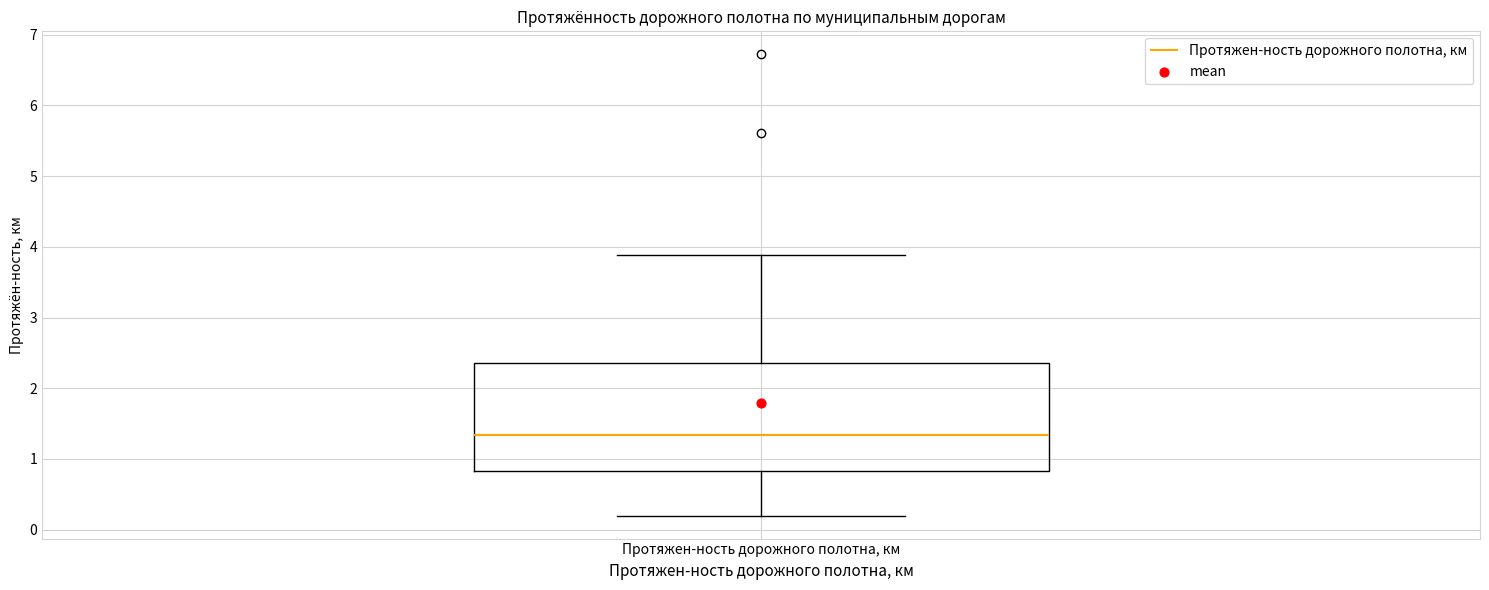

Where does the lower whisker of the box for Протяжен-ность дорожного полотна, км end on the y-axis? The values are not printed on the chart, so give them approximately, as read against the axis.

0.2